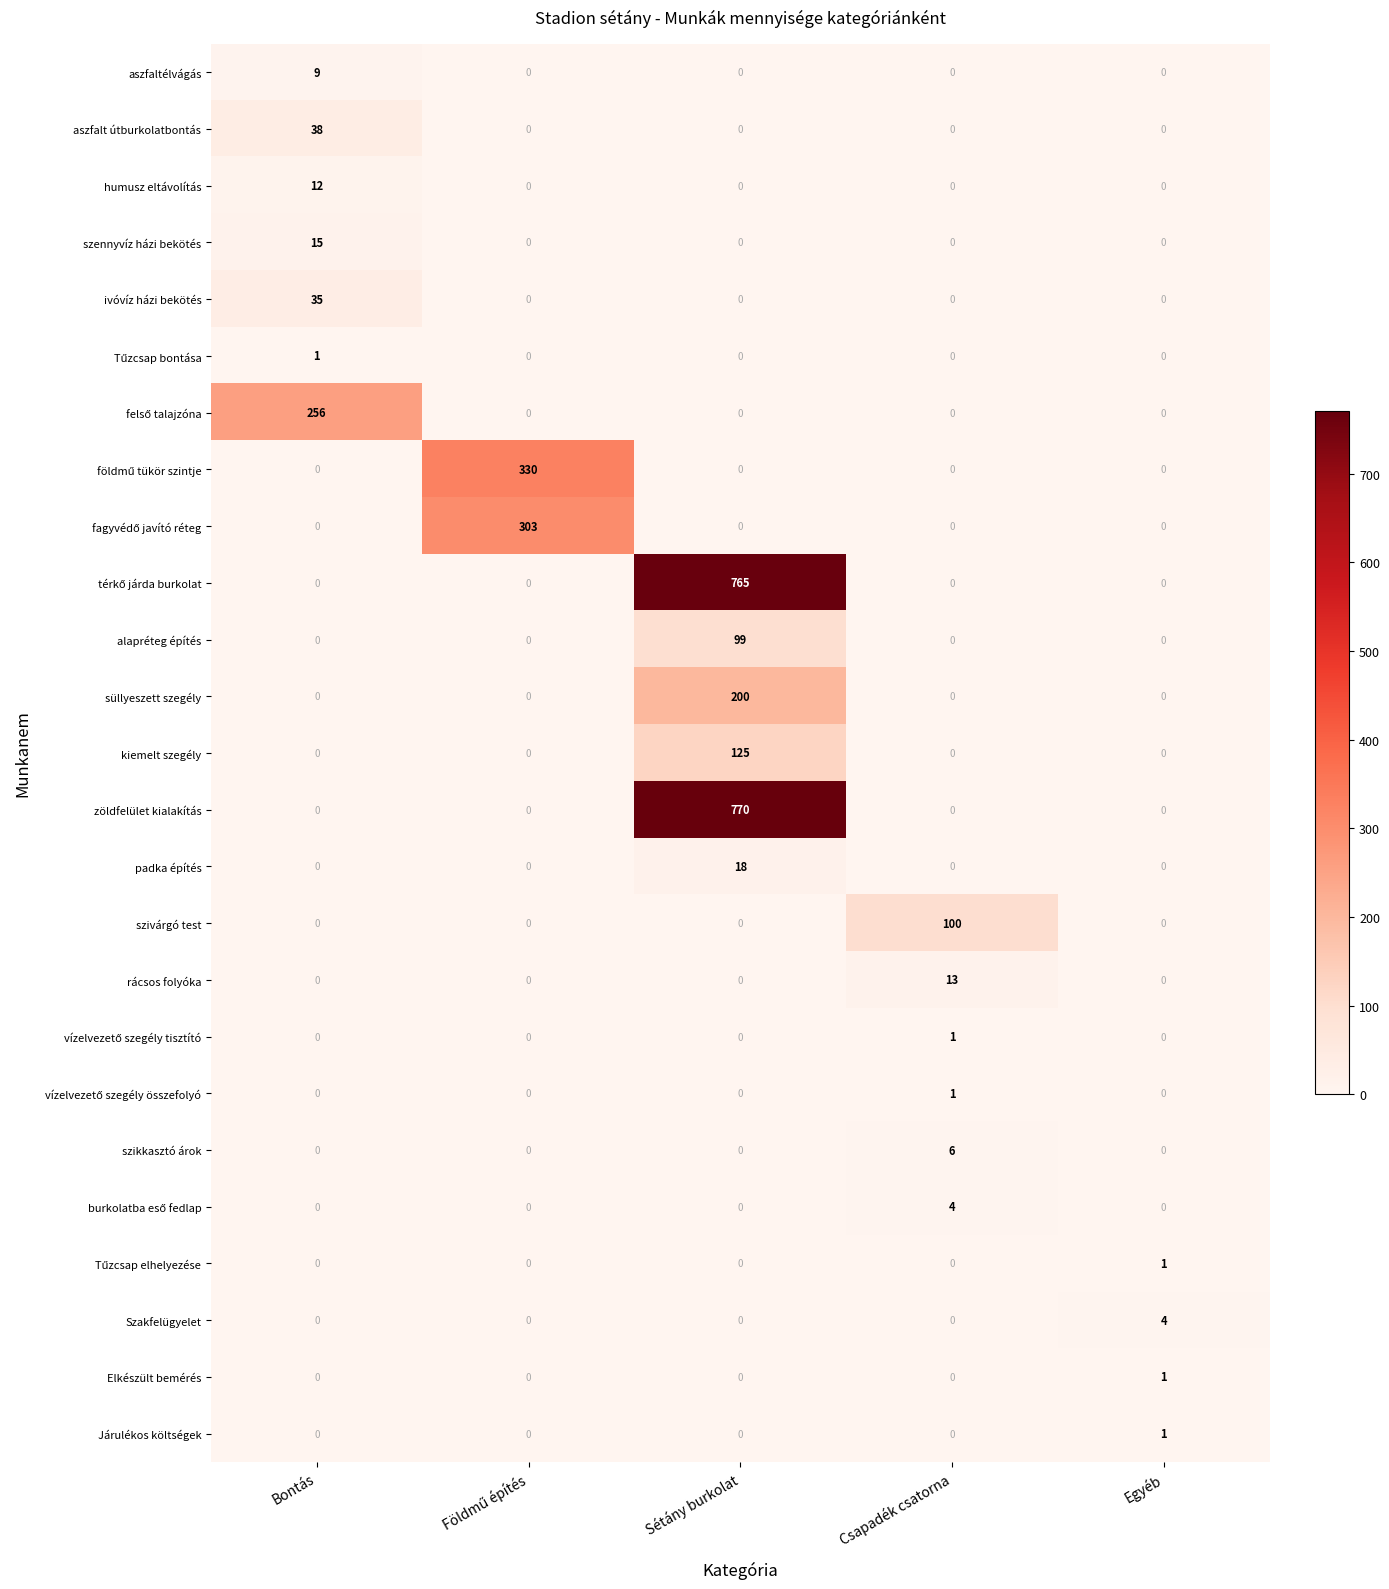

Count the number of data series in this chart.

25